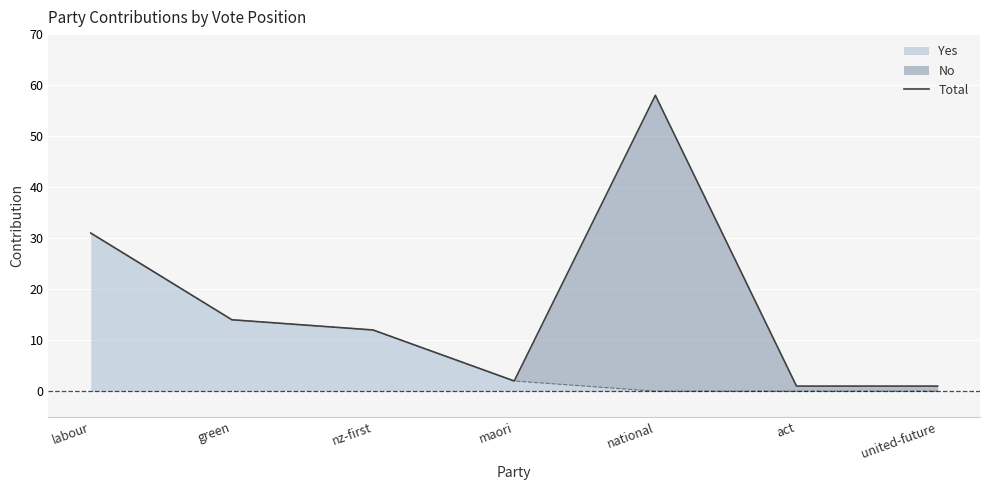

How many data points are above 12?

3